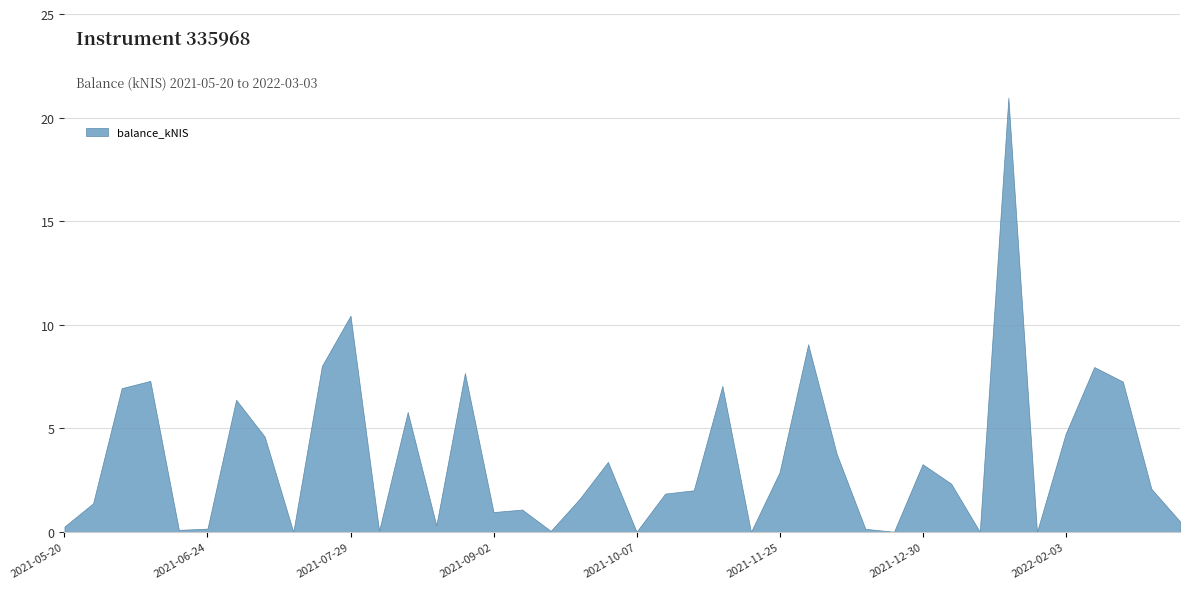

Rank the categories by value from lowest to highest.

2021-07-15, 2021-11-04, 2022-01-27, 2021-10-07, 2021-12-23, 2022-01-13, 2021-09-14, 2021-08-05, 2021-06-17, 2021-12-16, 2021-06-24, 2021-05-20, 2021-08-19, 2022-03-03, 2021-09-02, 2021-09-09, 2021-05-27, 2021-09-23, 2021-10-14, 2021-10-21, 2022-02-24, 2022-01-06, 2021-11-25, 2021-12-30, 2021-09-30, 2021-12-09, 2021-07-08, 2022-02-03, 2021-08-12, 2021-07-01, 2021-06-03, 2021-10-28, 2022-02-17, 2021-06-10, 2021-08-26, 2022-02-10, 2021-07-22, 2021-12-02, 2021-07-29, 2022-01-20